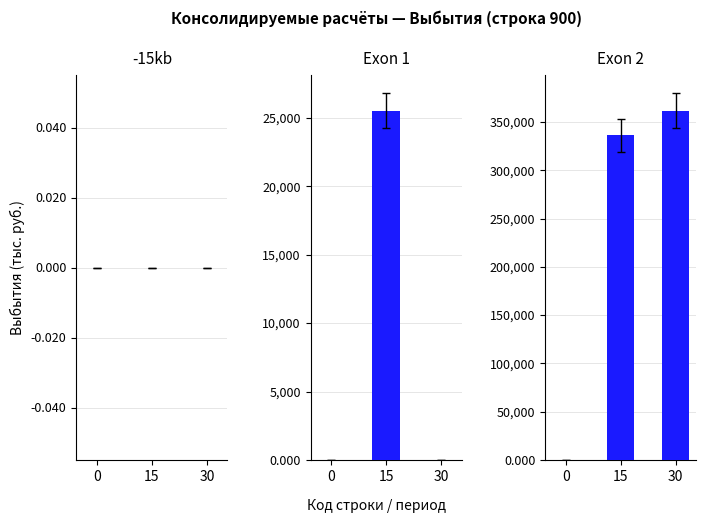

At how many categories does at least one series exceed 180193?

2